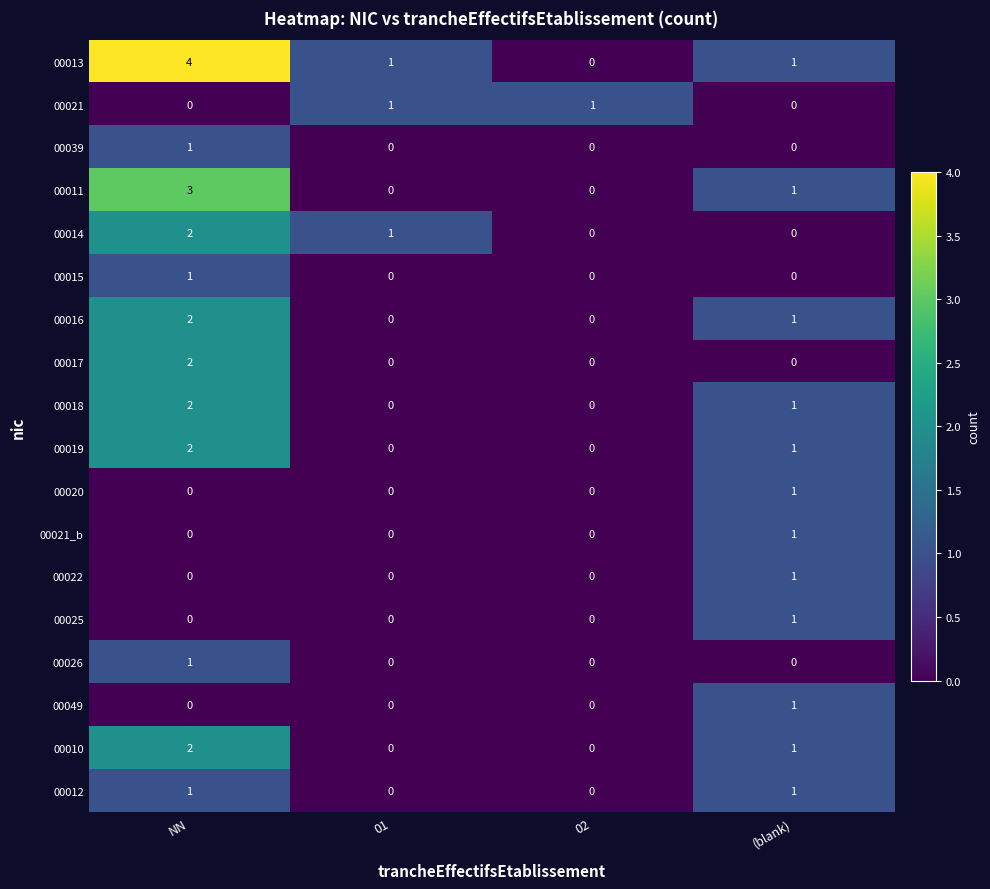

The value of 00012 at 02 is 0. True or false?

True